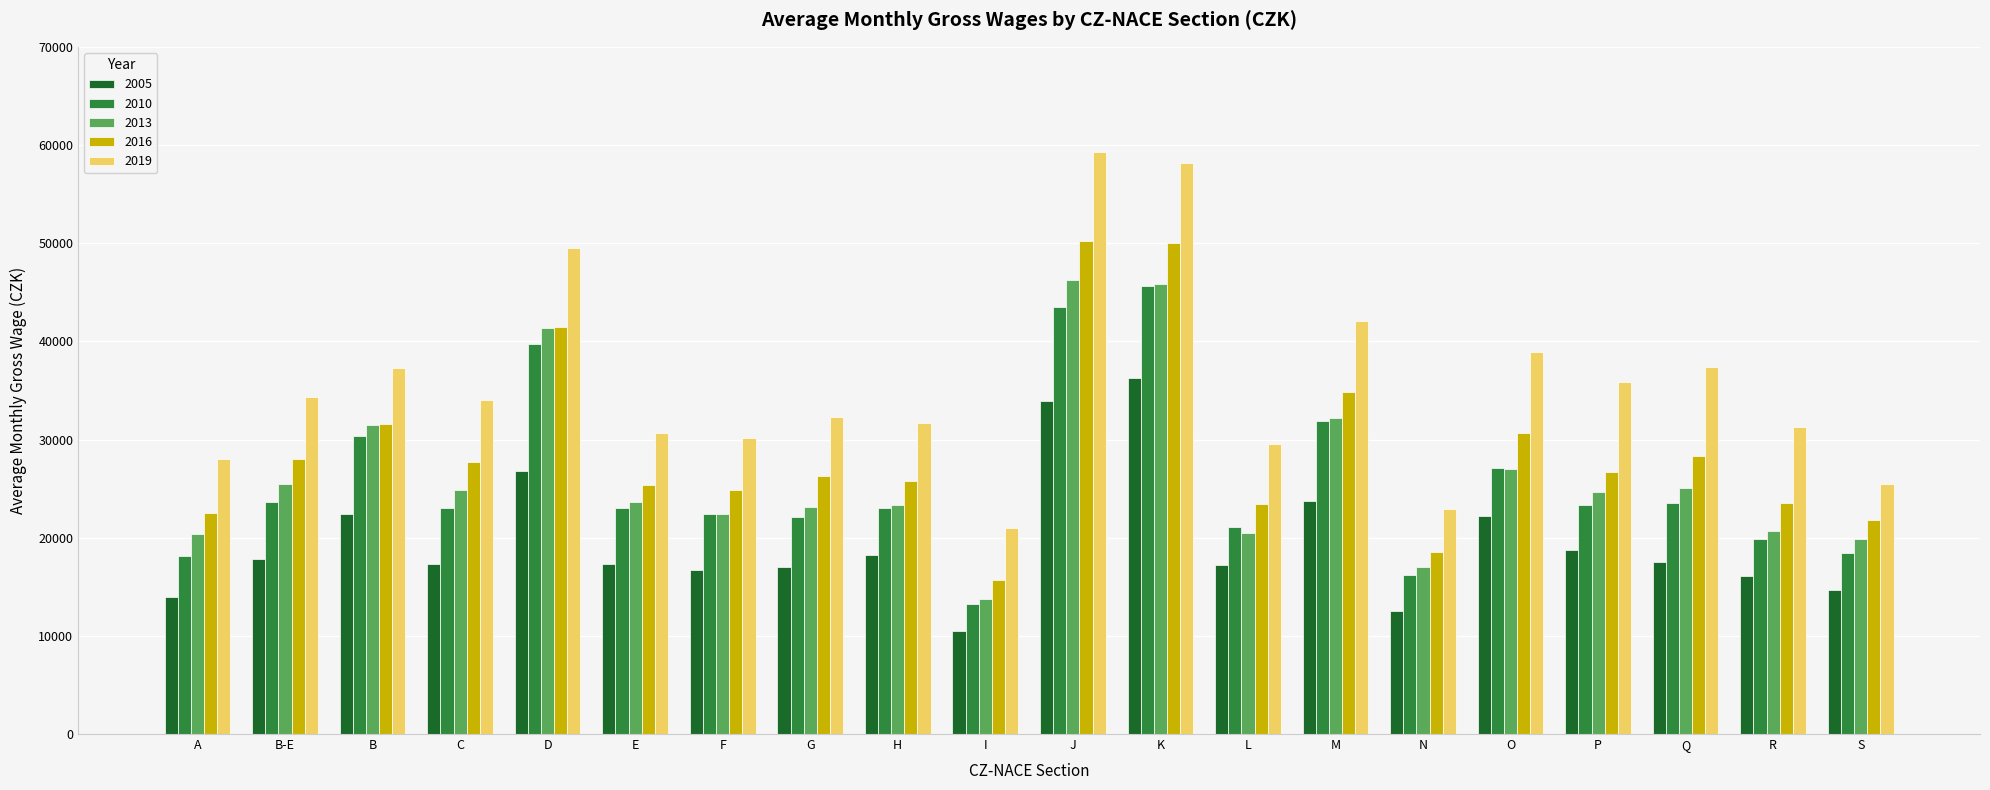

What is the spread (max minus min) of values at B-E?

16545